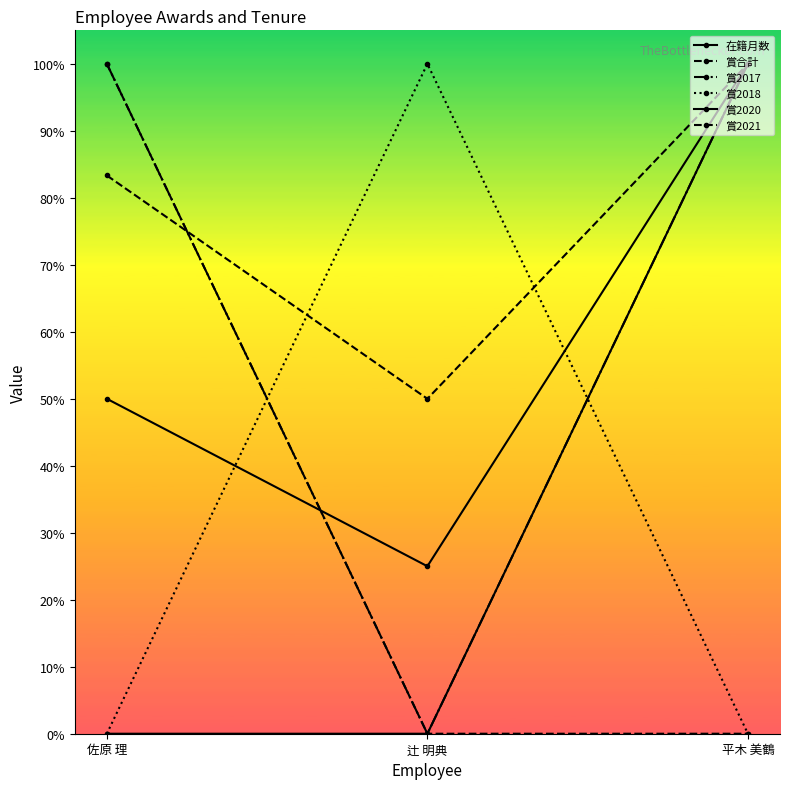

What is the label of the 2nd point from the right?

辻 明典